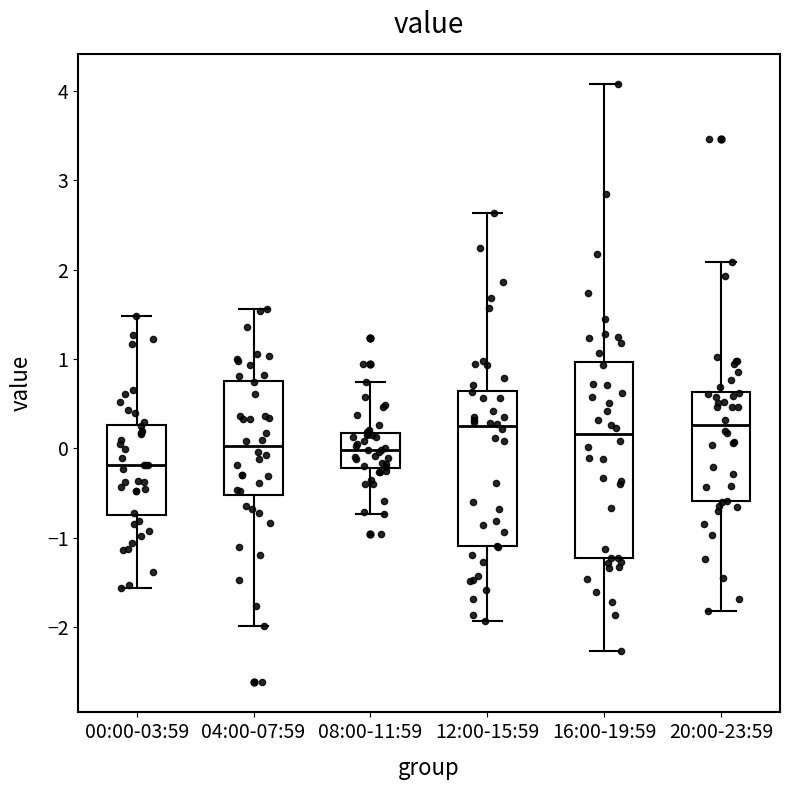

Where is the upper edge of the box for 20:00-23:59 on the y-axis? The values are not printed on the chart, so give them approximately, as read against the axis.

0.6